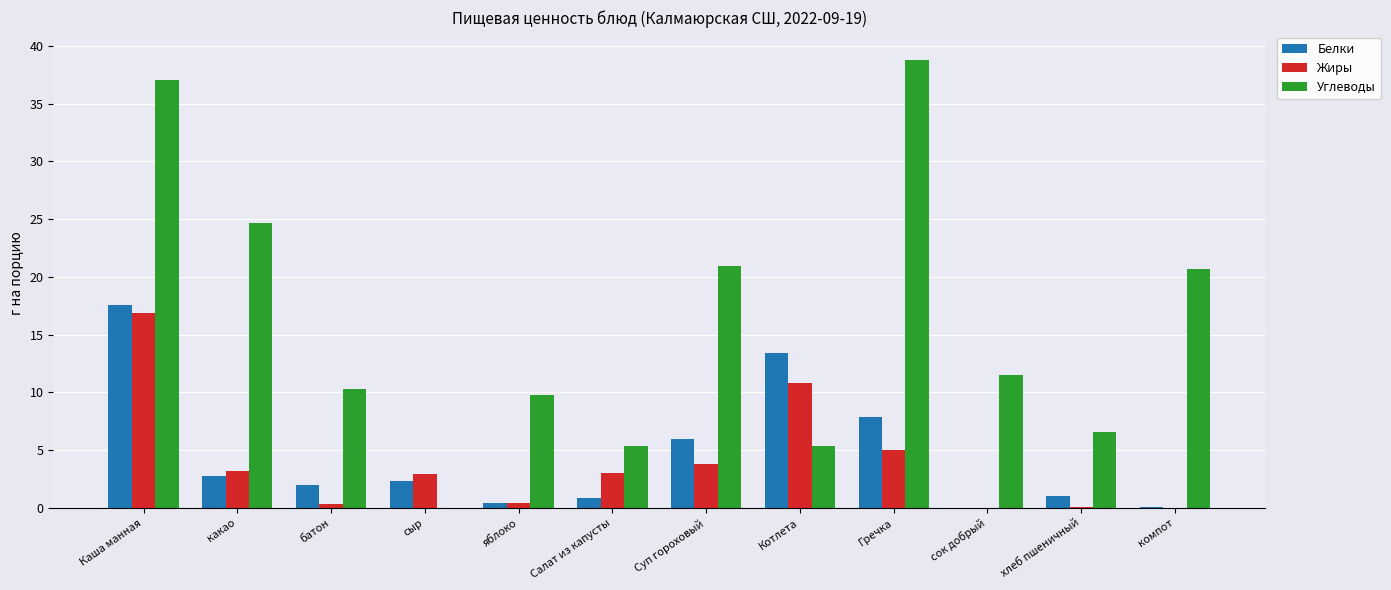

Read the Белки value at сыр.

2.3